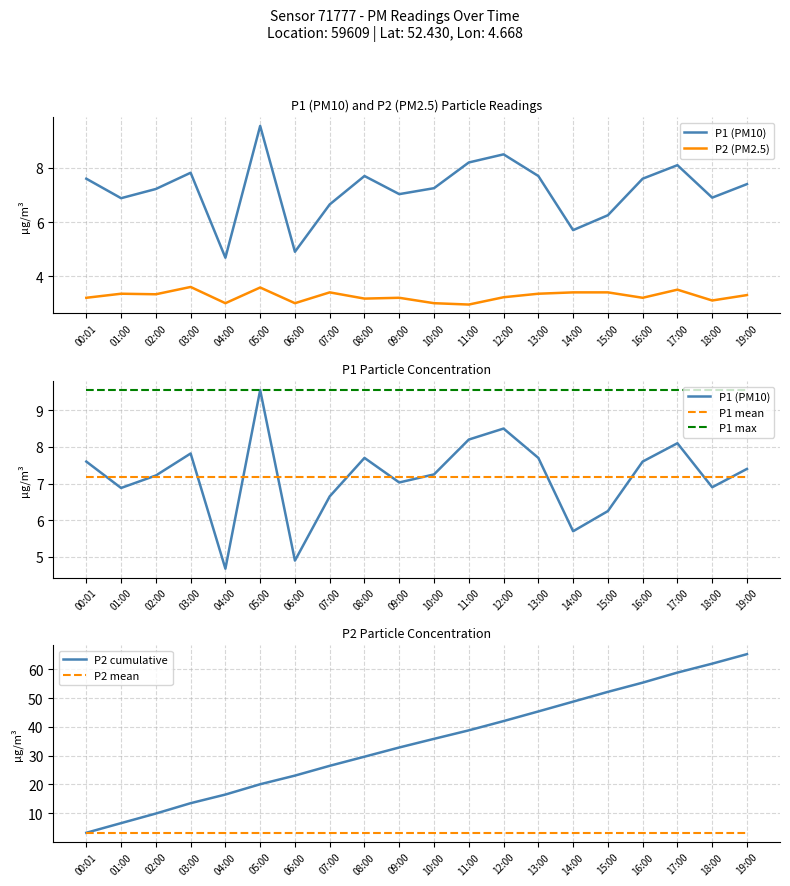

What value does the P2 (PM2.5) series have at 01:00?

3.4